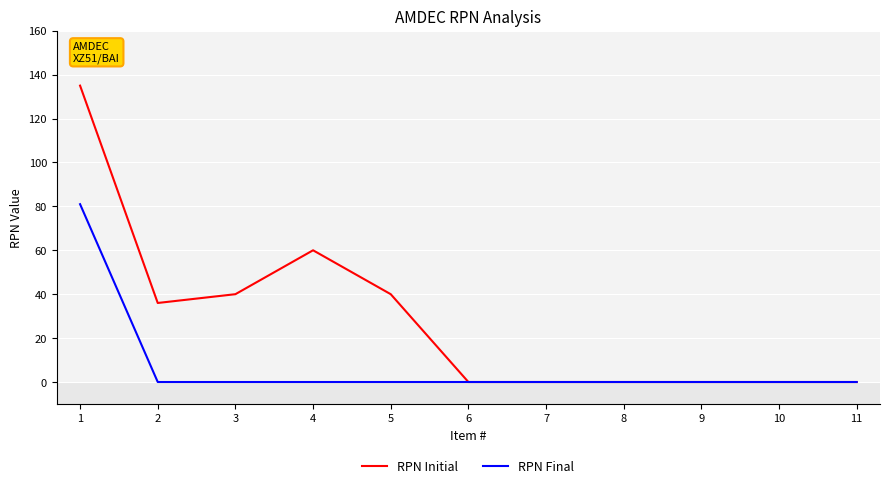

What is the difference between the maximum and minimum values in the RPN Initial series?

135